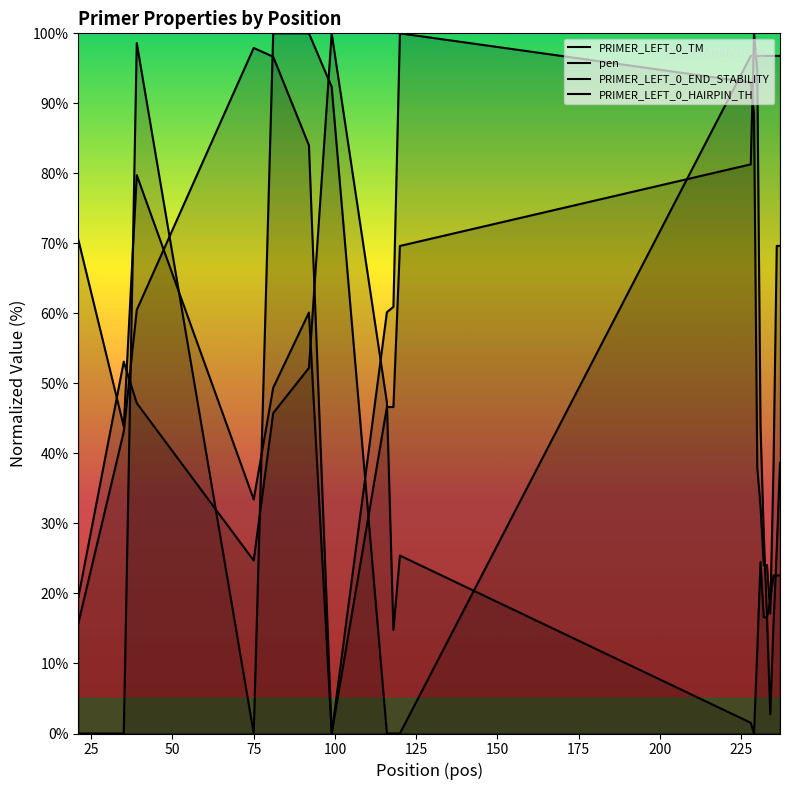

What is the difference between the PRIMER_LEFT_0_HAIRPIN_TH values at 150 and 25?

92.4